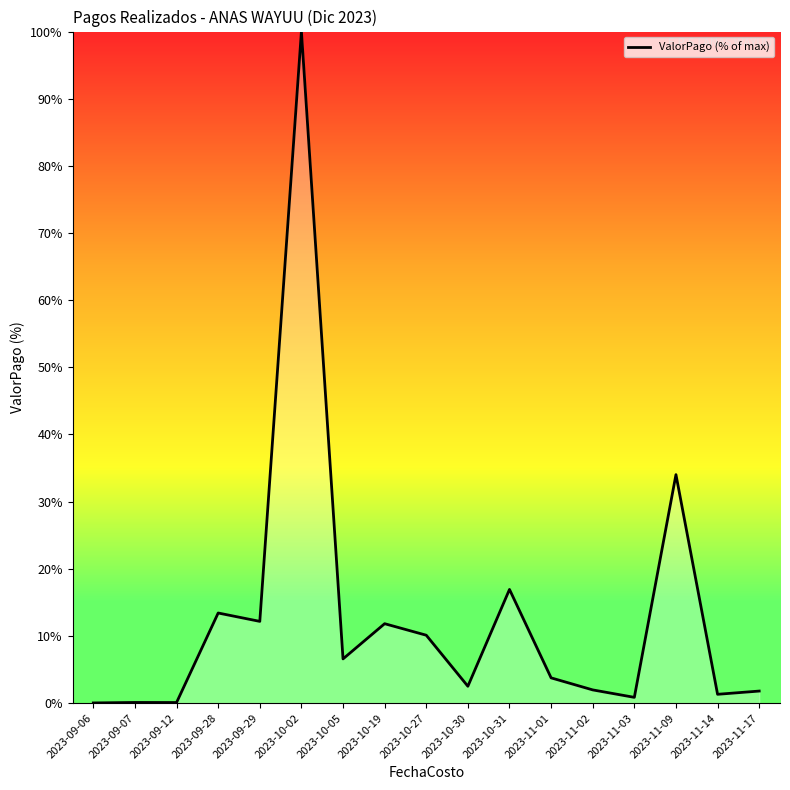

What is the difference between the second highest and minimum values?

34.0